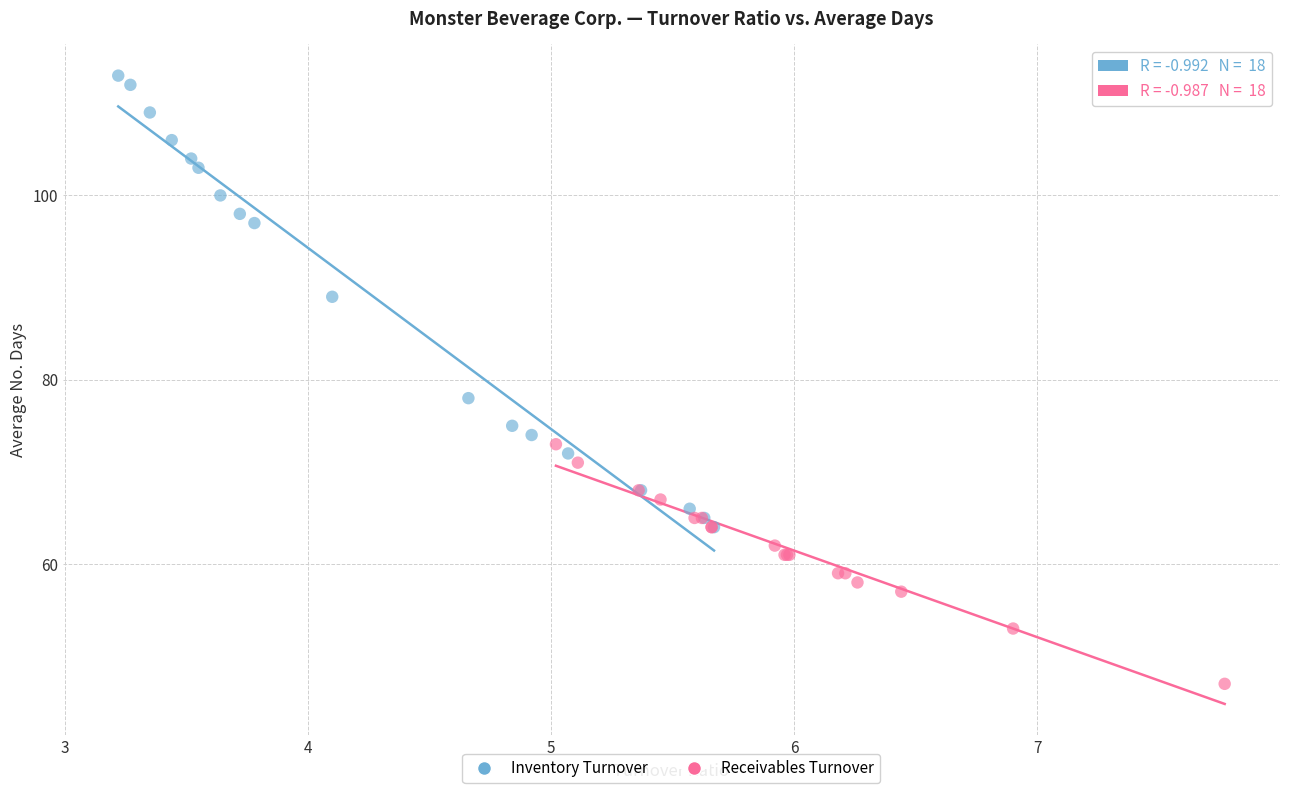

Which series contains the lowest Y value?

Receivables Turnover